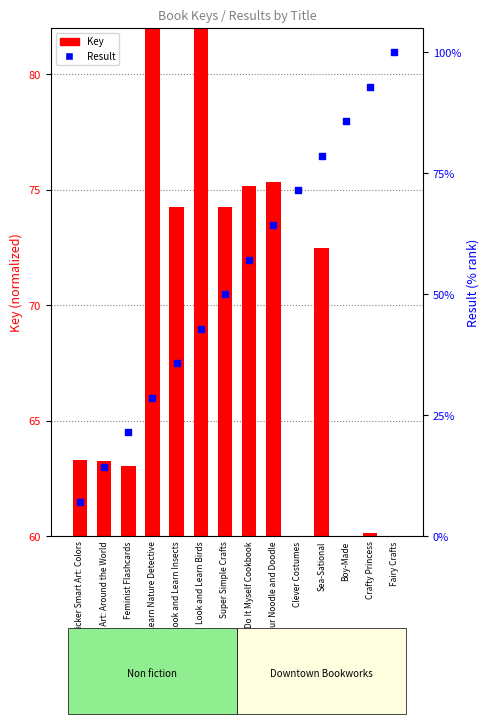

What are all the series names shown in the legend?

Key, Result